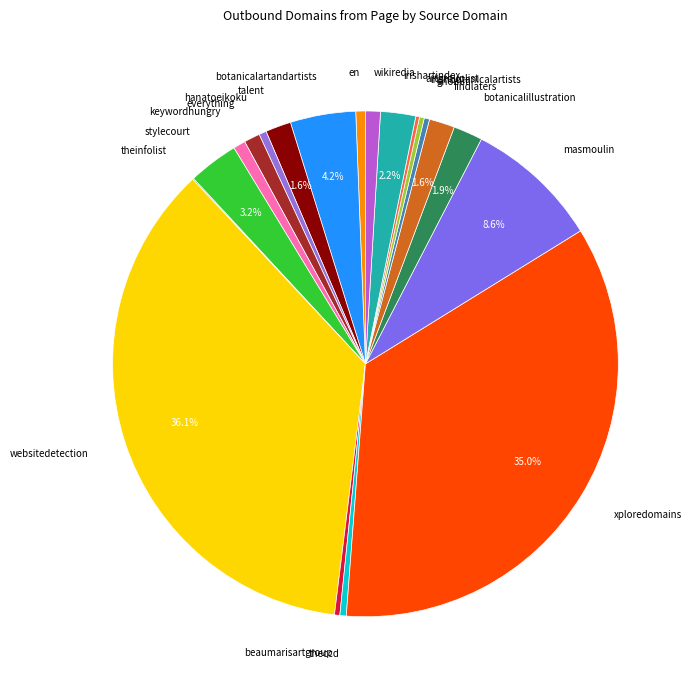

Count the number of slices in the pie.

20